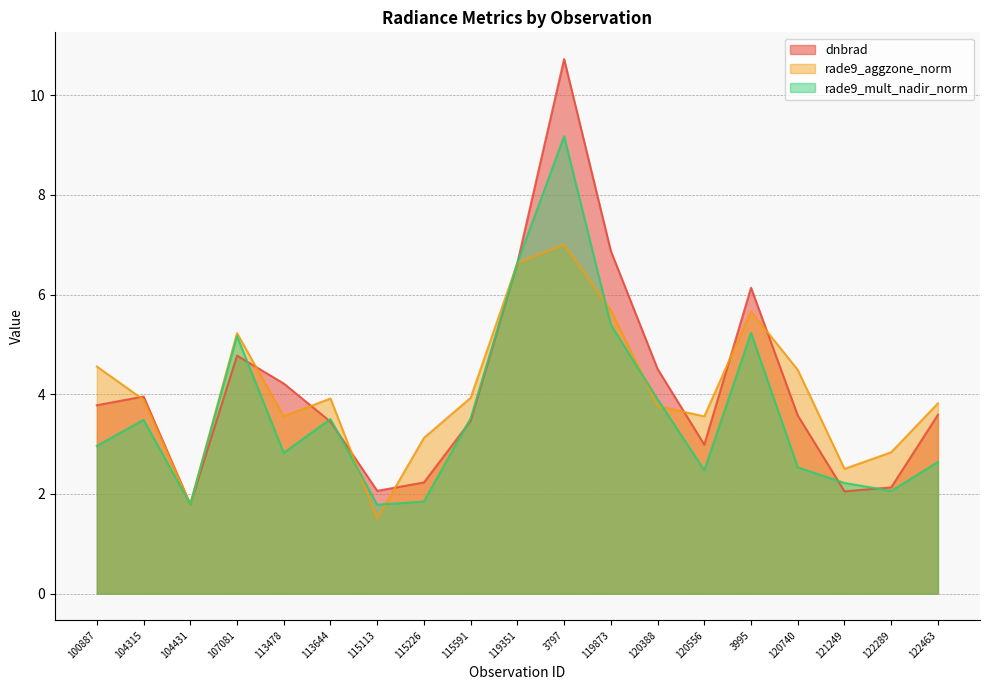

Which series changed the most between 104315 and 120556?

rade9_mult_nadir_norm